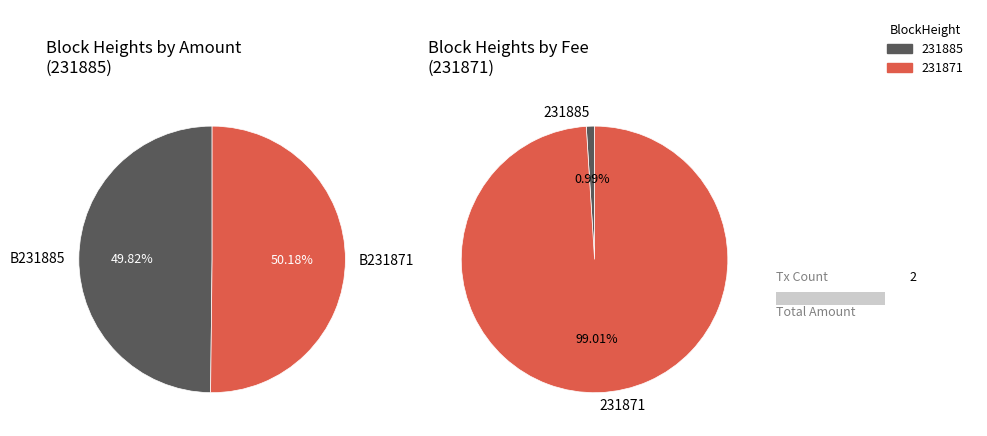

To the nearest percent, what is the combined percentage of 231871 and 231885?

100%